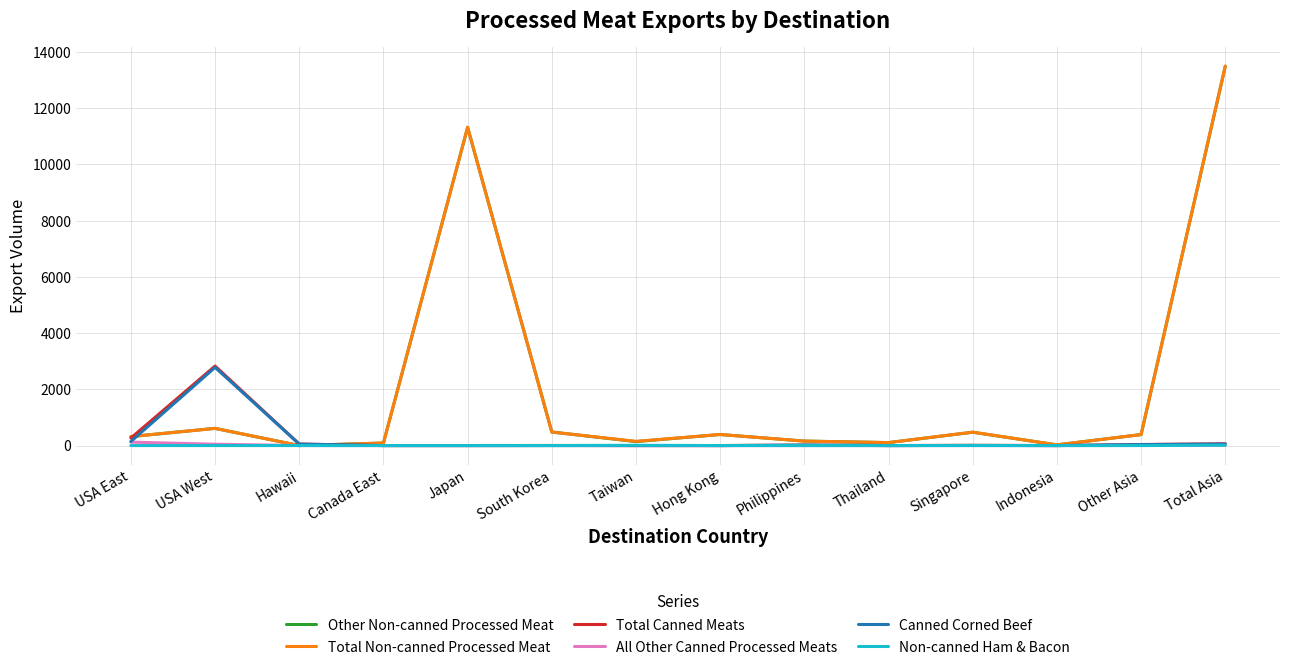

Is it true that Canned Corned Beef equals 0.0 at Hong Kong?

True